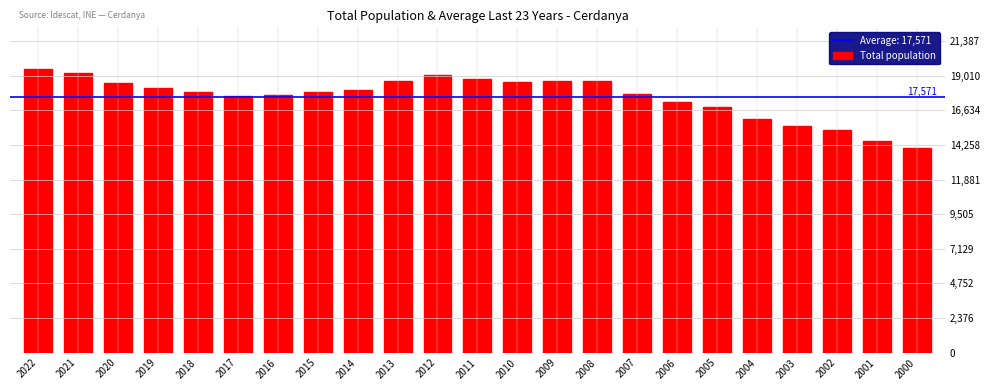

True or false: the data shows 18783 at 2011.

True